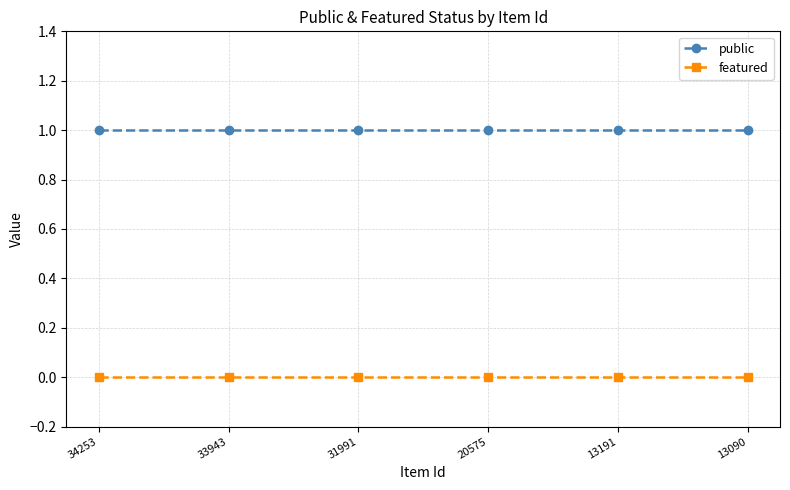

True or false: featured and public cross at least once.

False